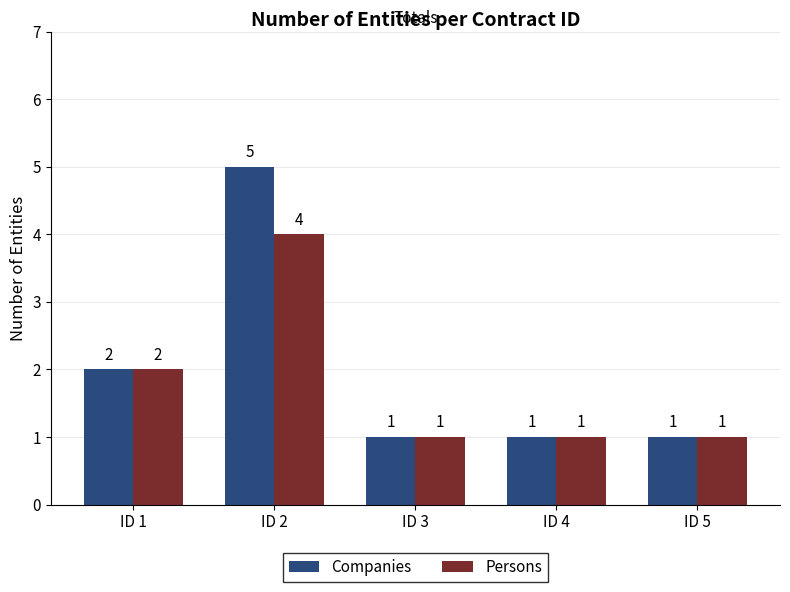

Reading left to right, extract all data points from this chart.

Companies: 2	5	1	1	1
Persons: 2	4	1	1	1